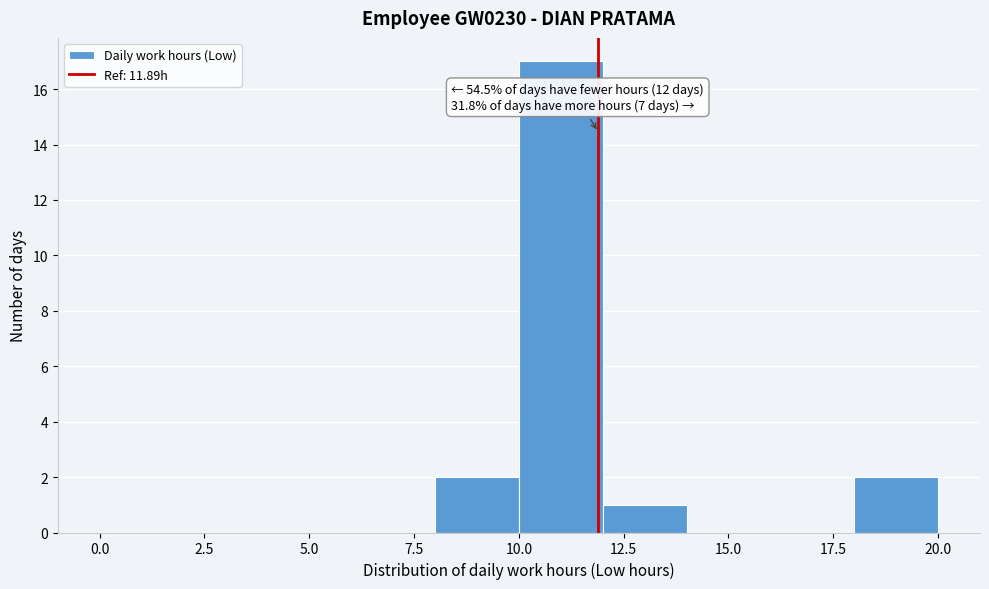

Over which range of the x-axis is the bar tallest?

10 to 12